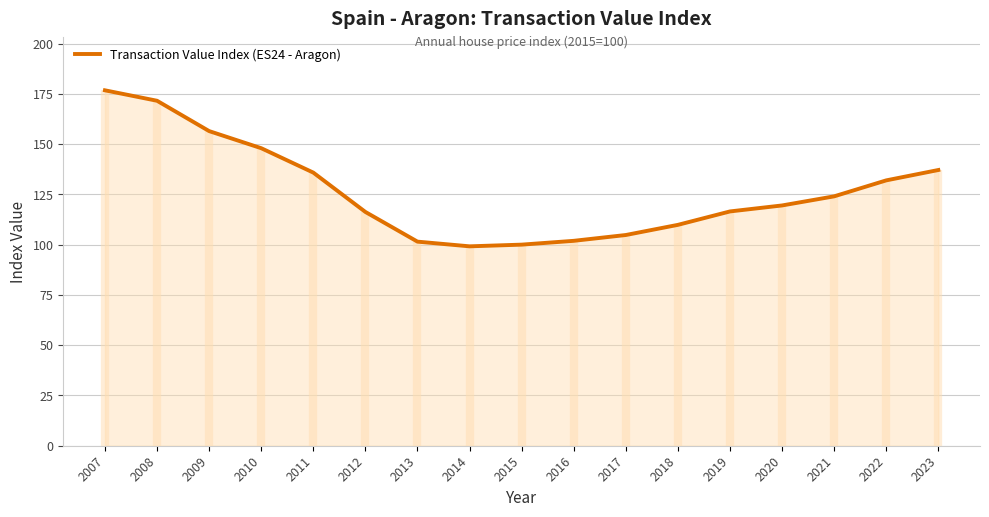

Approximately how many times larger is the value at 2011 compared to 2016?

1.3